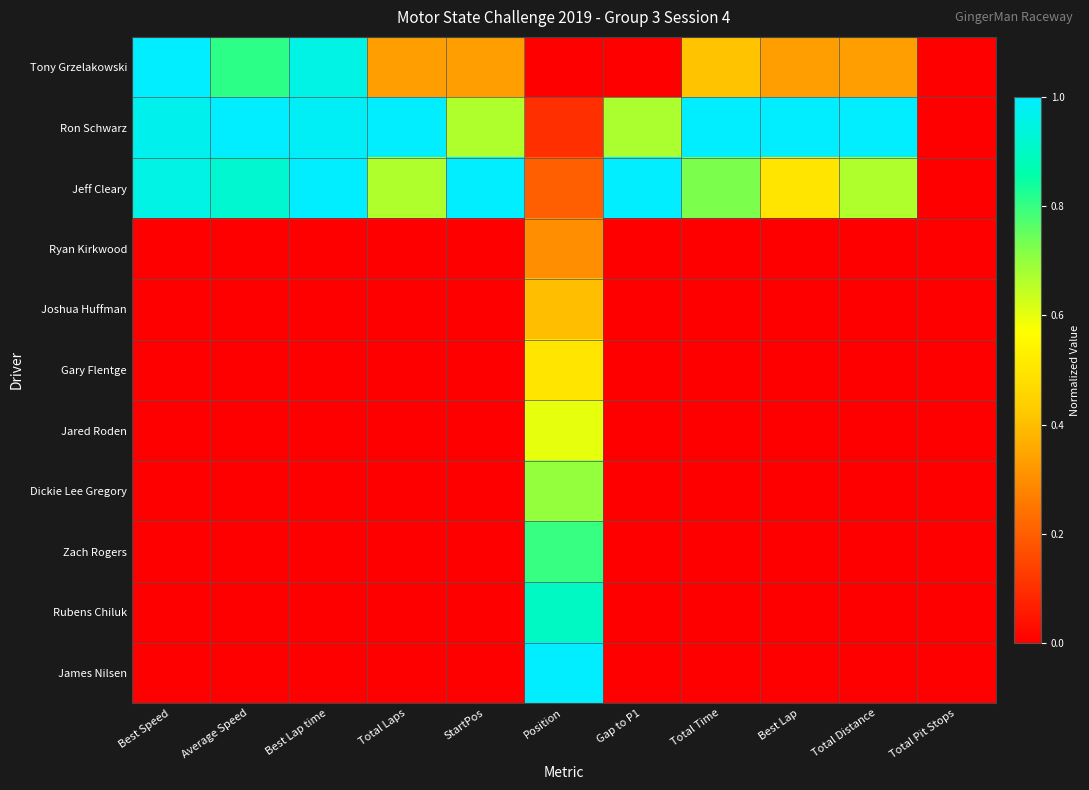

How many series are shown in this chart?

11